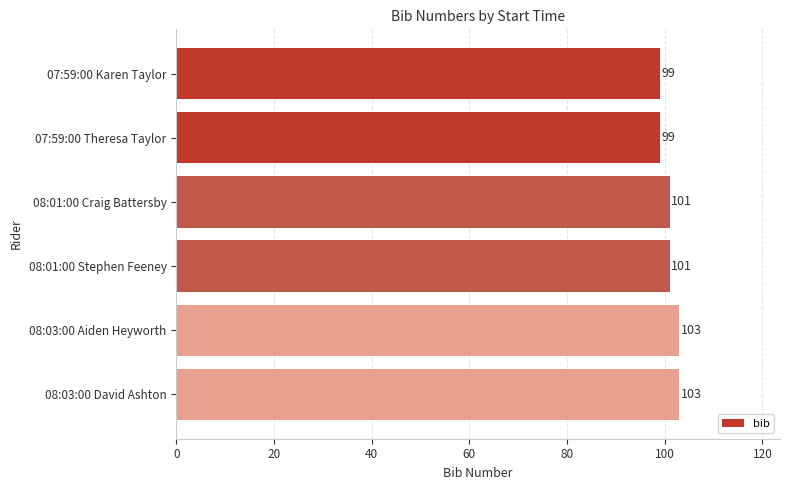

How many values are between 99 and 103?

6